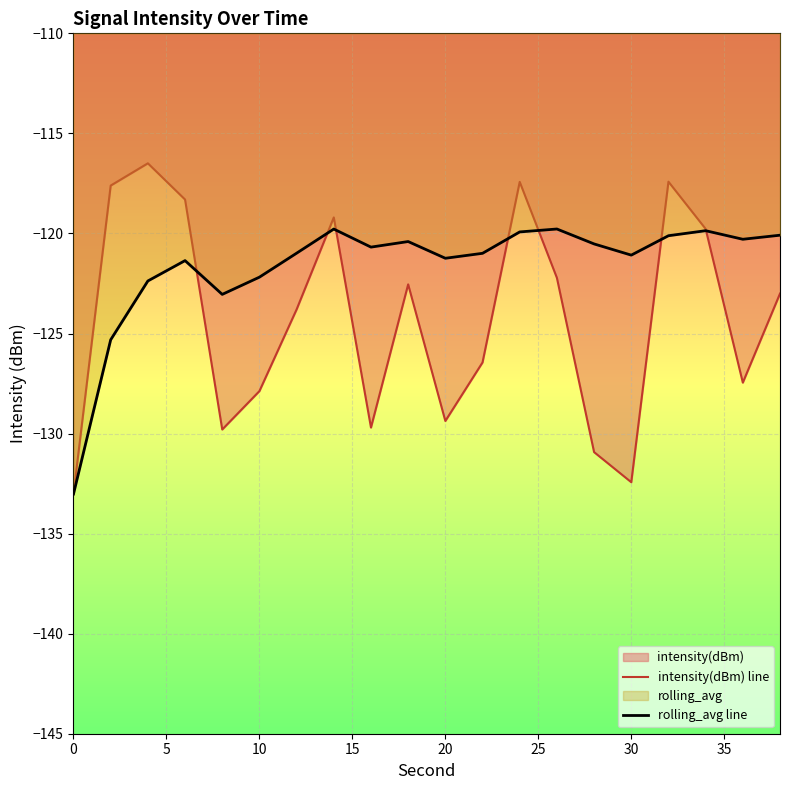

What is the minimum value shown in the chart?

-133.0